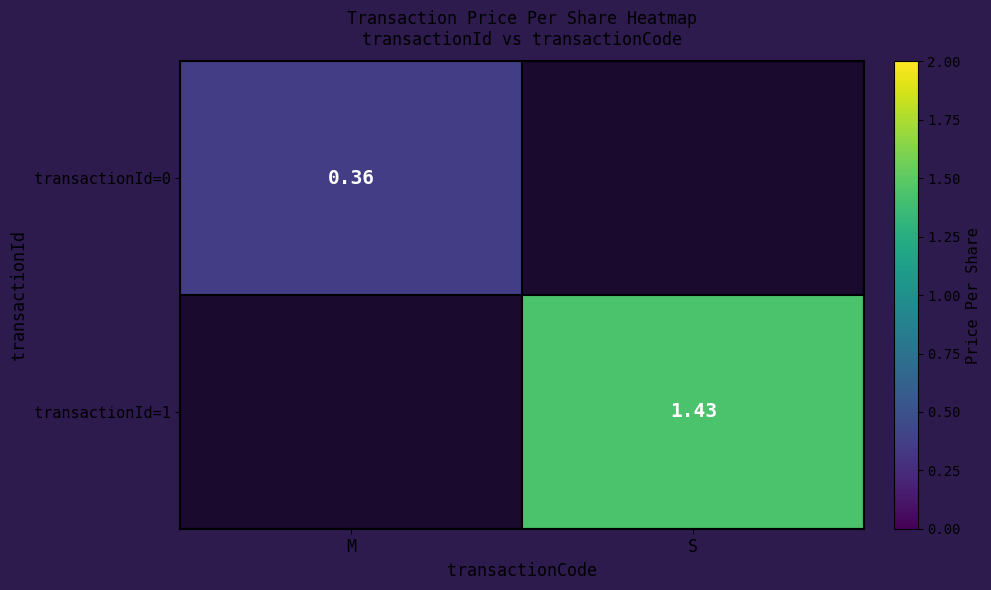

Rank the categories by transactionId=1 value from highest to lowest.

M, S